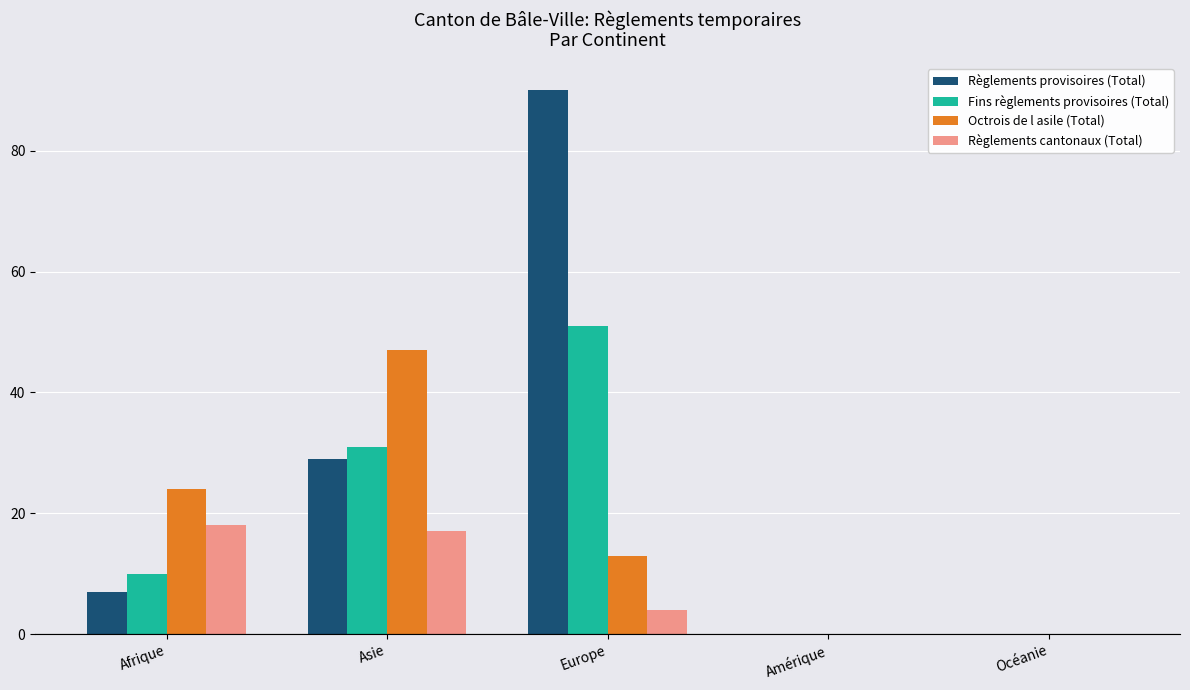

How many data points does each series have?

5